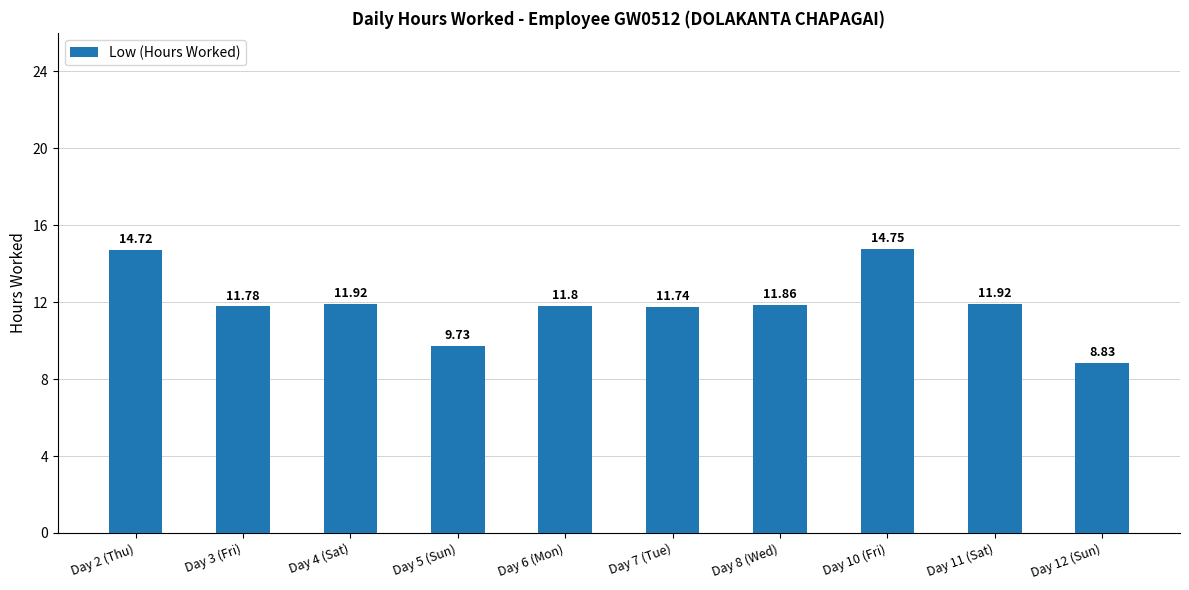

What is the greatest value displayed?

14.8